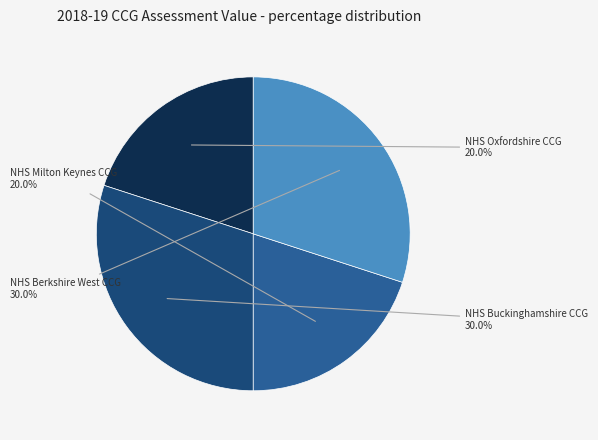

What percentage do NHS Oxfordshire CCG and NHS Berkshire West CCG together represent?

50.0%